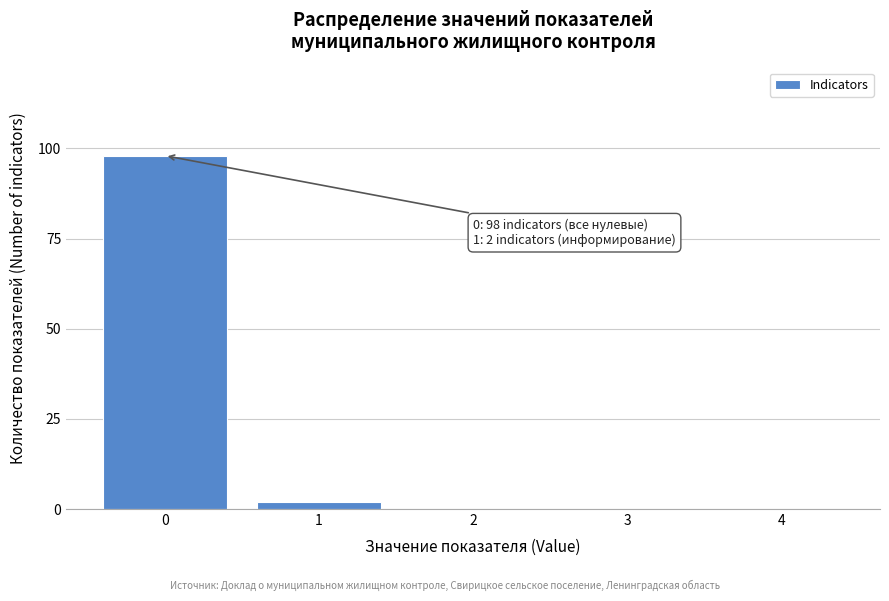

Reading right to left, list all the values displayed in this chart.

4=0	3=0	2=0	1=2	0=98